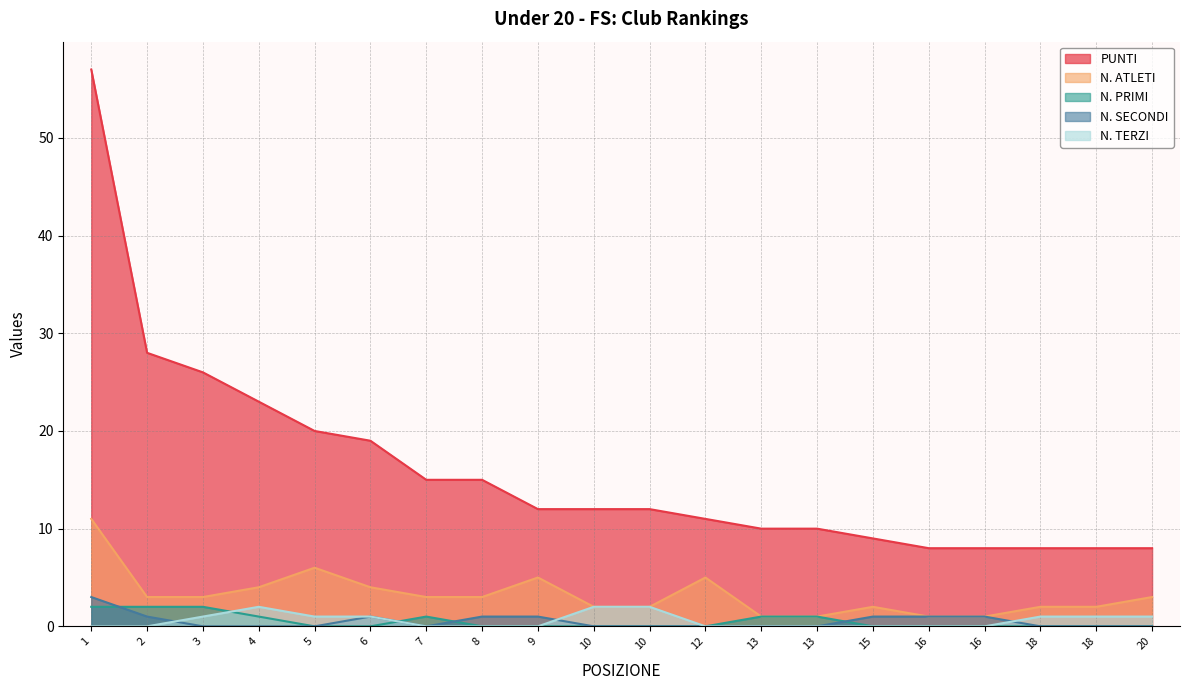

What is the difference between the N. SECONDI values at 1 and 13?

3